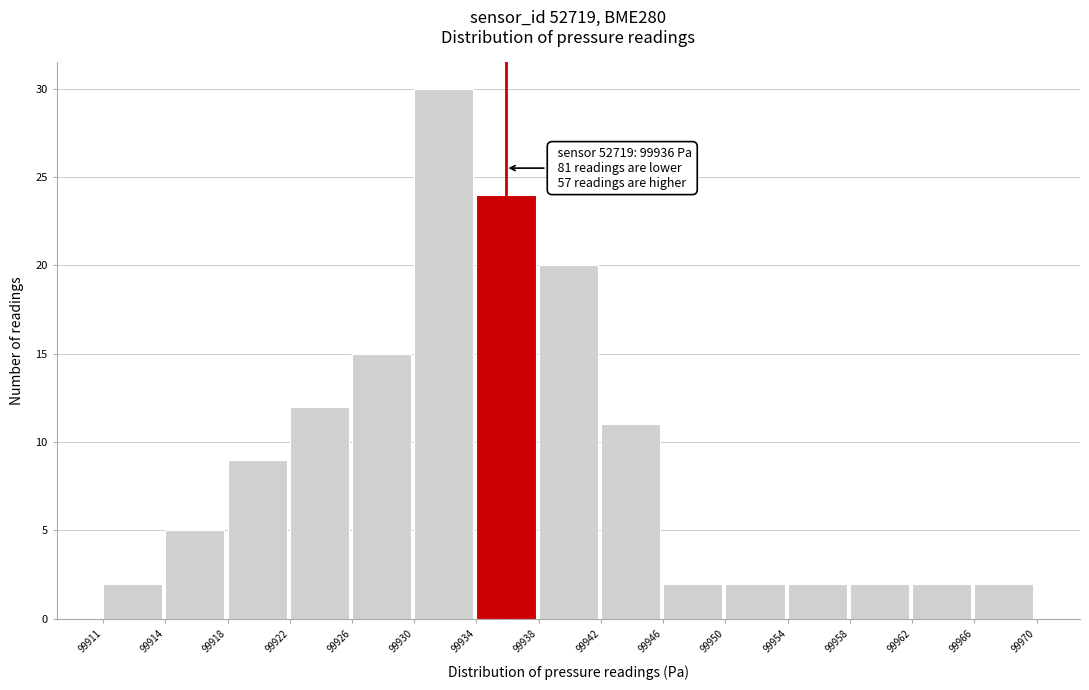

Reading left to right, extract all data points from this chart.

99911=2	99914=5	99918=9	99922=12	99926=15	99930=30	99934=24	99938=20	99942=11	99946=2	99950=2	99954=2	99958=2	99962=2	99966=2